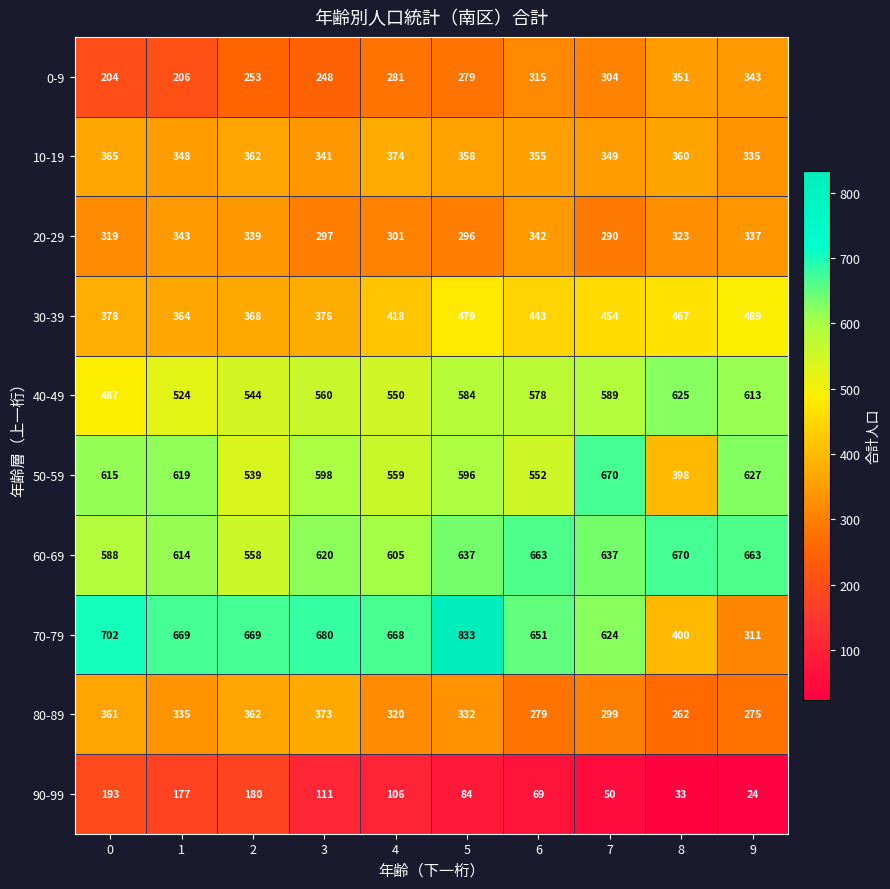

Rank the series at 6 from lowest to highest value.

90-99, 80-89, 0-9, 20-29, 10-19, 30-39, 50-59, 40-49, 70-79, 60-69